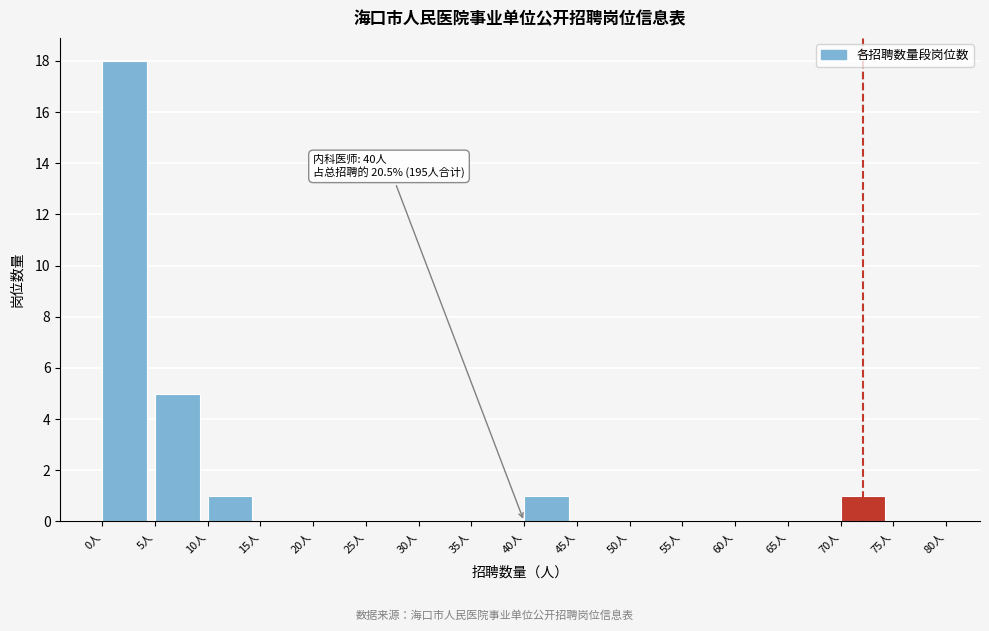

Over which range of the x-axis is the bar tallest?

0 to 5